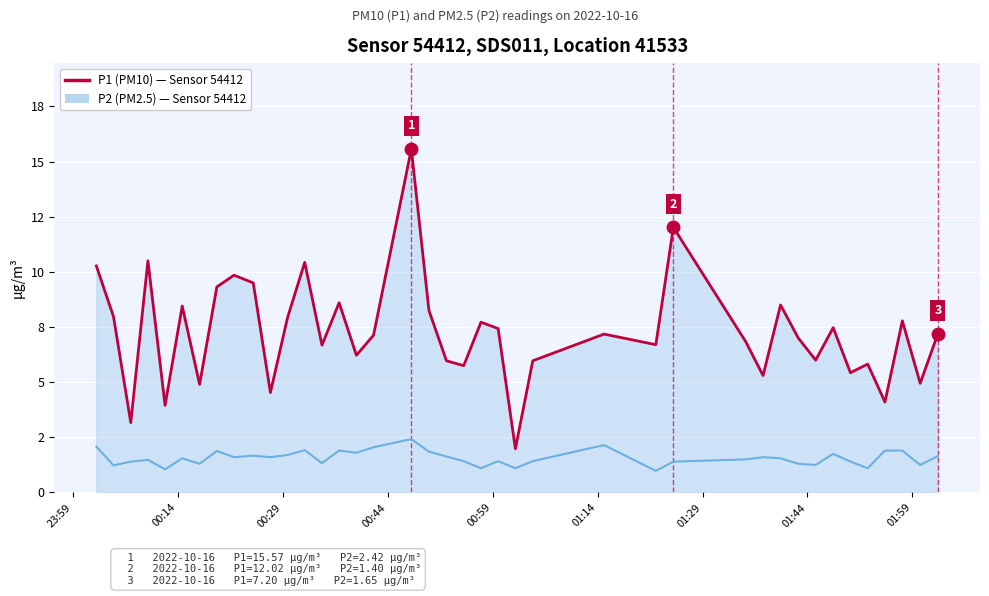

Is this an area chart (filled region under the line)?

Yes